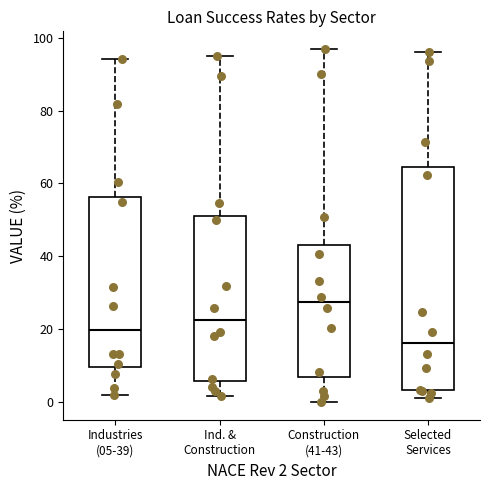

Which box's median line is the highest?

Construction (41-43)